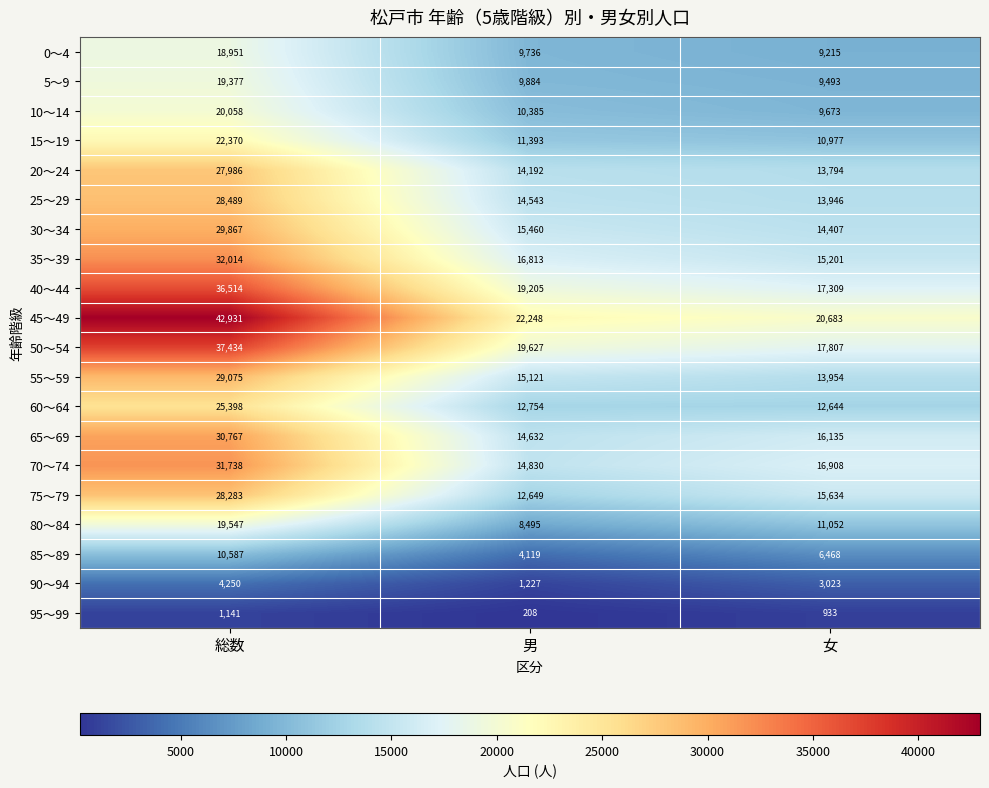

How many categories are shown in the chart?

3